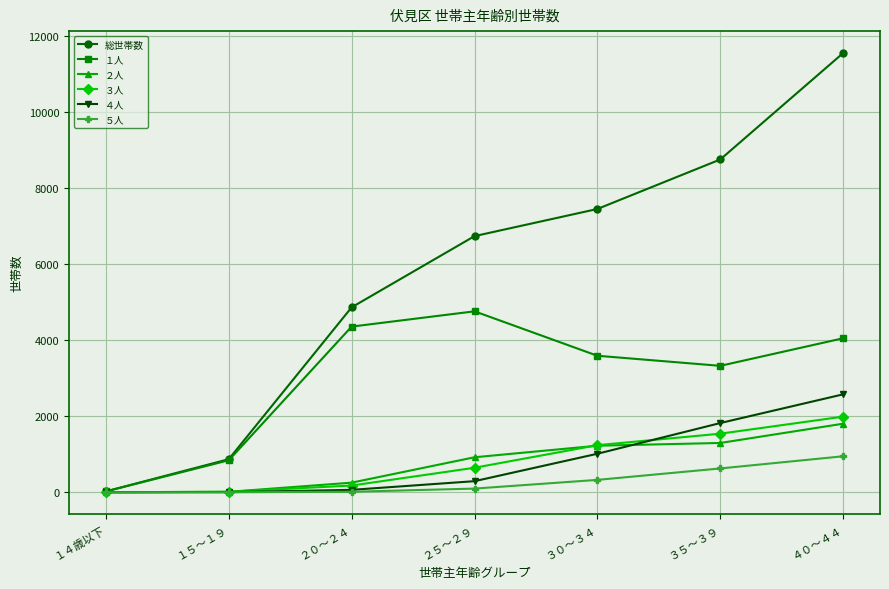

What is the total value across all series at ２５～２９?

13453